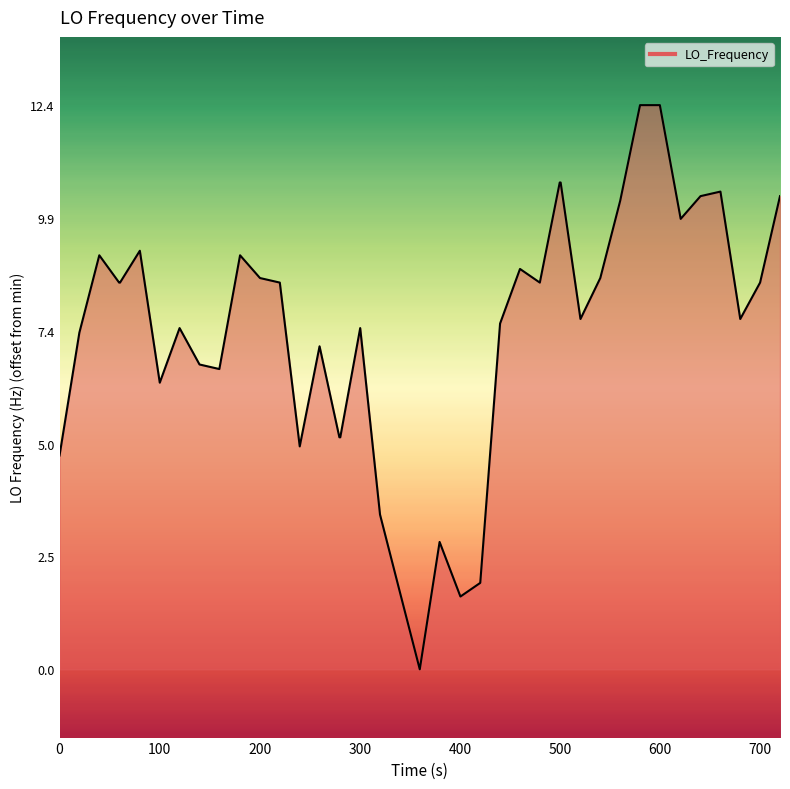

What is the maximum value shown in the chart?

12.4